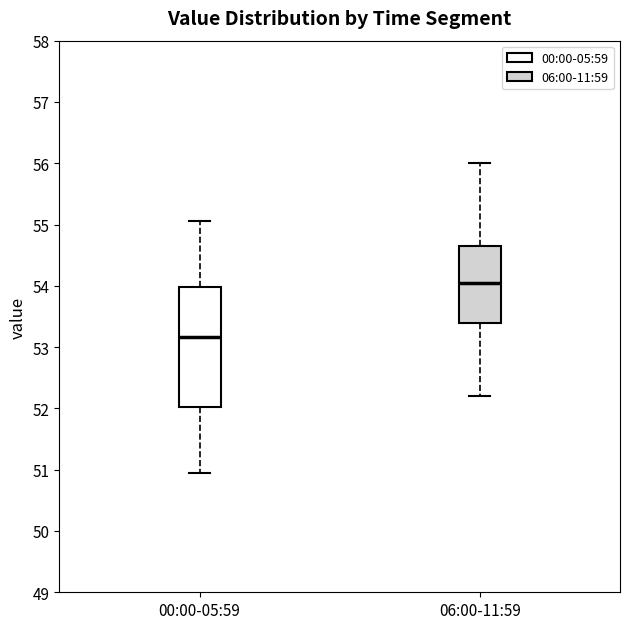

Where does the upper whisker of the box for 06:00-11:59 end on the y-axis? The values are not printed on the chart, so give them approximately, as read against the axis.

56.0